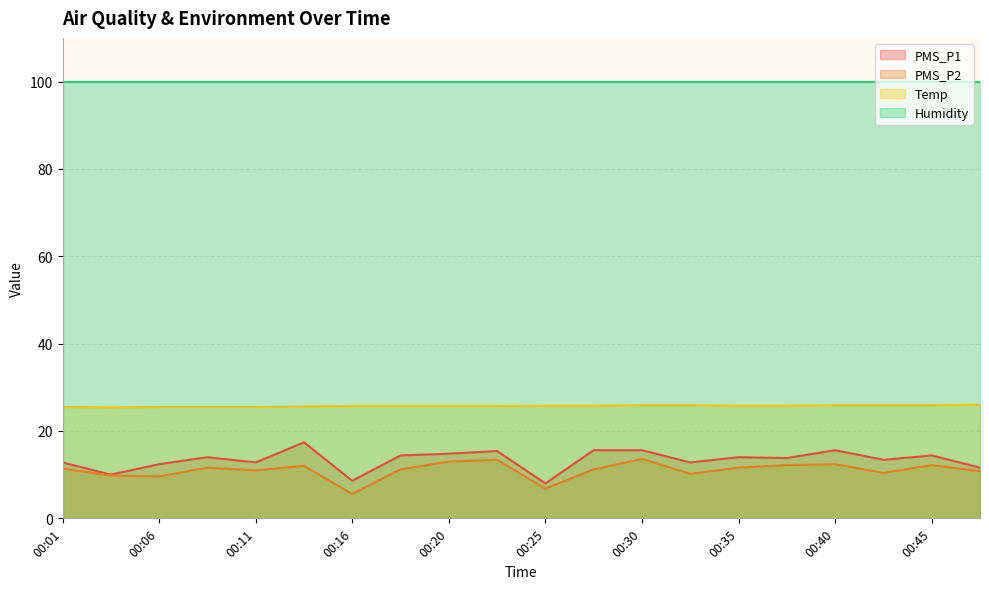

What is the greatest value displayed?

99.9